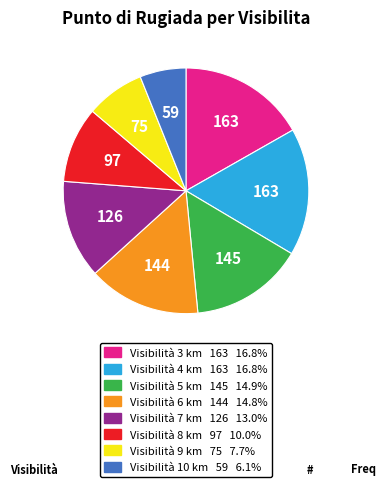

Is there any slice that represents more than half of the pie?

No